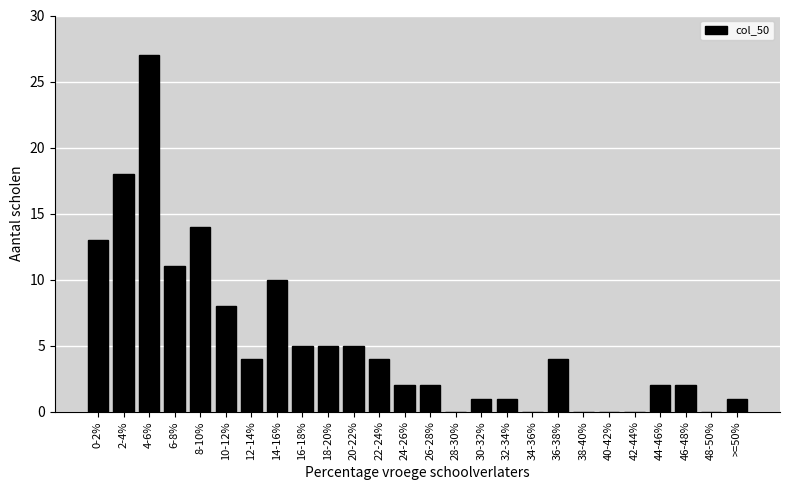

Reading left to right, transcribe all the data shown in this chart.

0-2%=13	2-4%=18	4-6%=27	6-8%=11	8-10%=14	10-12%=8	12-14%=4	14-16%=10	16-18%=5	18-20%=5	20-22%=5	22-24%=4	24-26%=2	26-28%=2	28-30%=0	30-32%=1	32-34%=1	34-36%=0	36-38%=4	38-40%=0	40-42%=0	42-44%=0	44-46%=2	46-48%=2	48-50%=0	>=50%=1